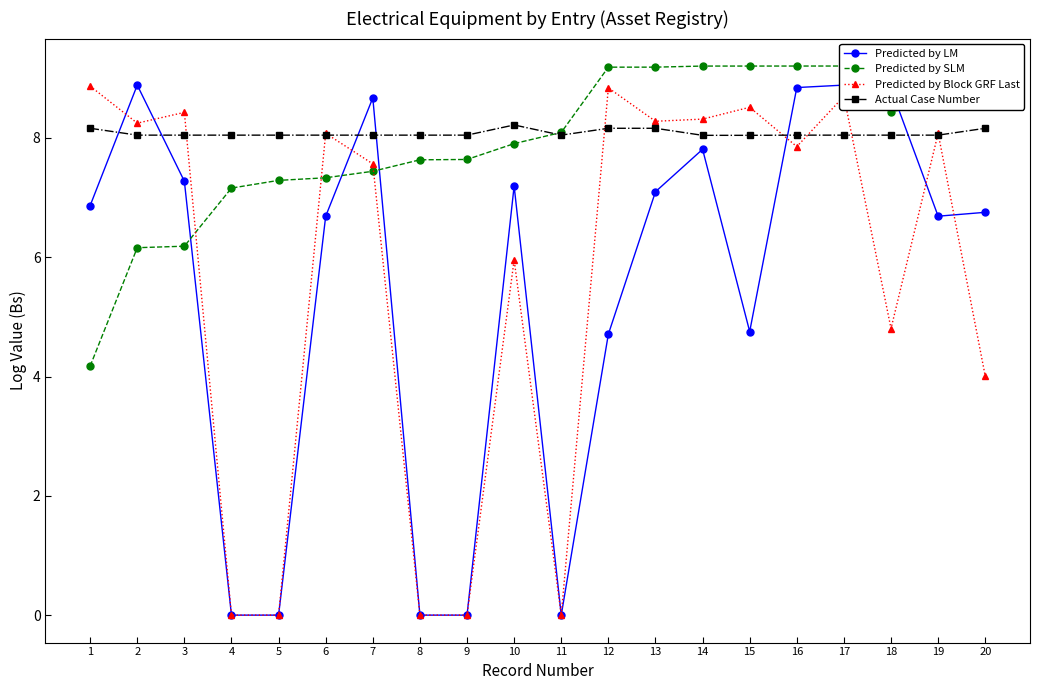

After their last crossing, which series has the higher values: Predicted by SLM or Actual Case Number?

Predicted by SLM